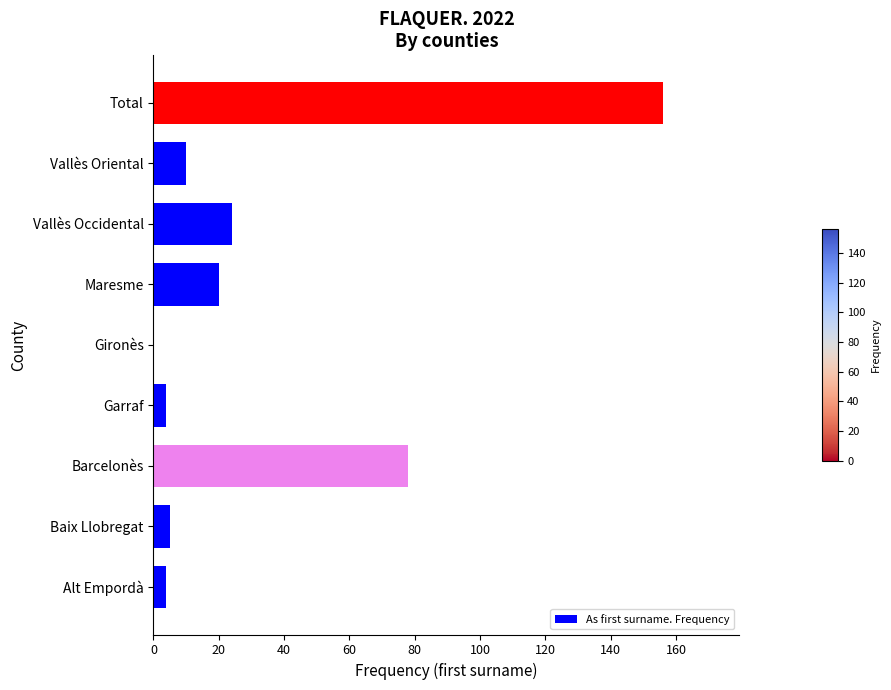

Is it true that the value at Vallès Oriental is 10?

True